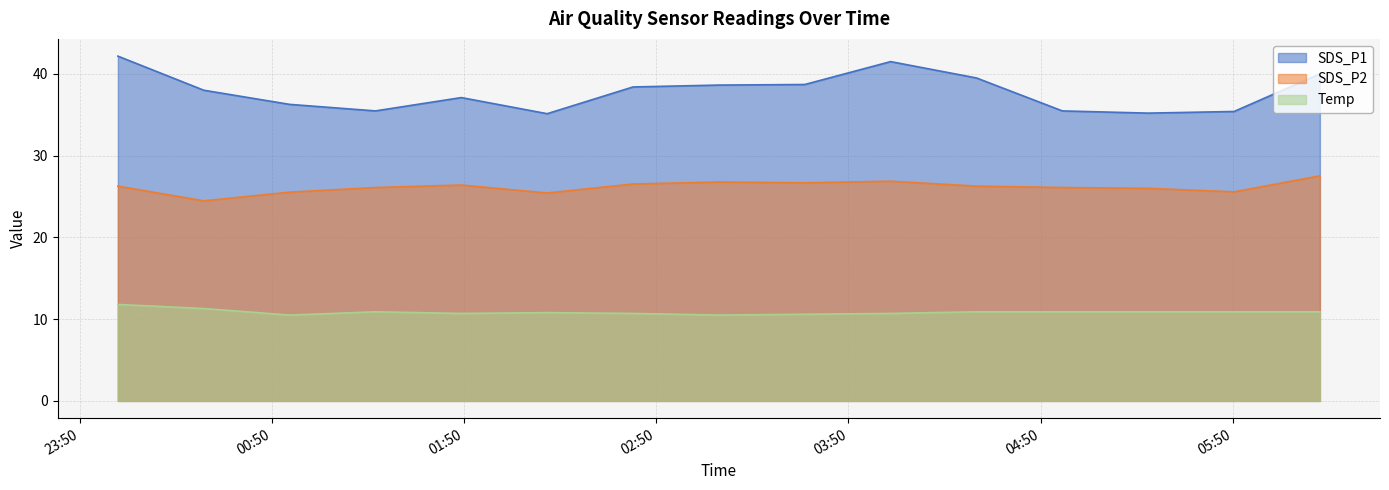

What is the label of the 7th point from the left?

2021/03/03 02:42:46